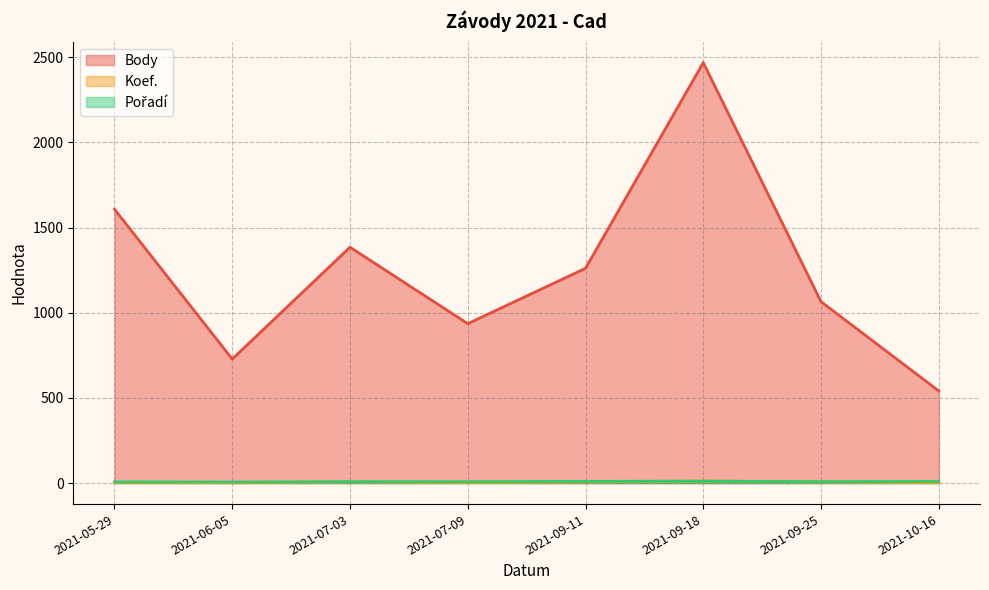

True or false: Pořadí and Koef. cross at least once.

True